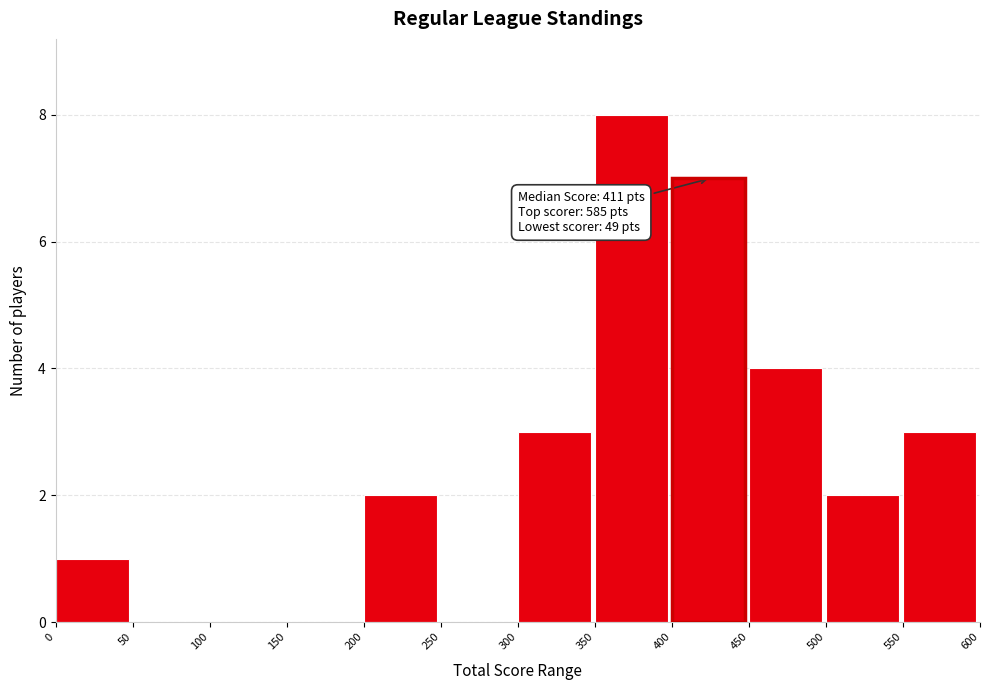

Over which range of the x-axis is the bar tallest?

350 to 400